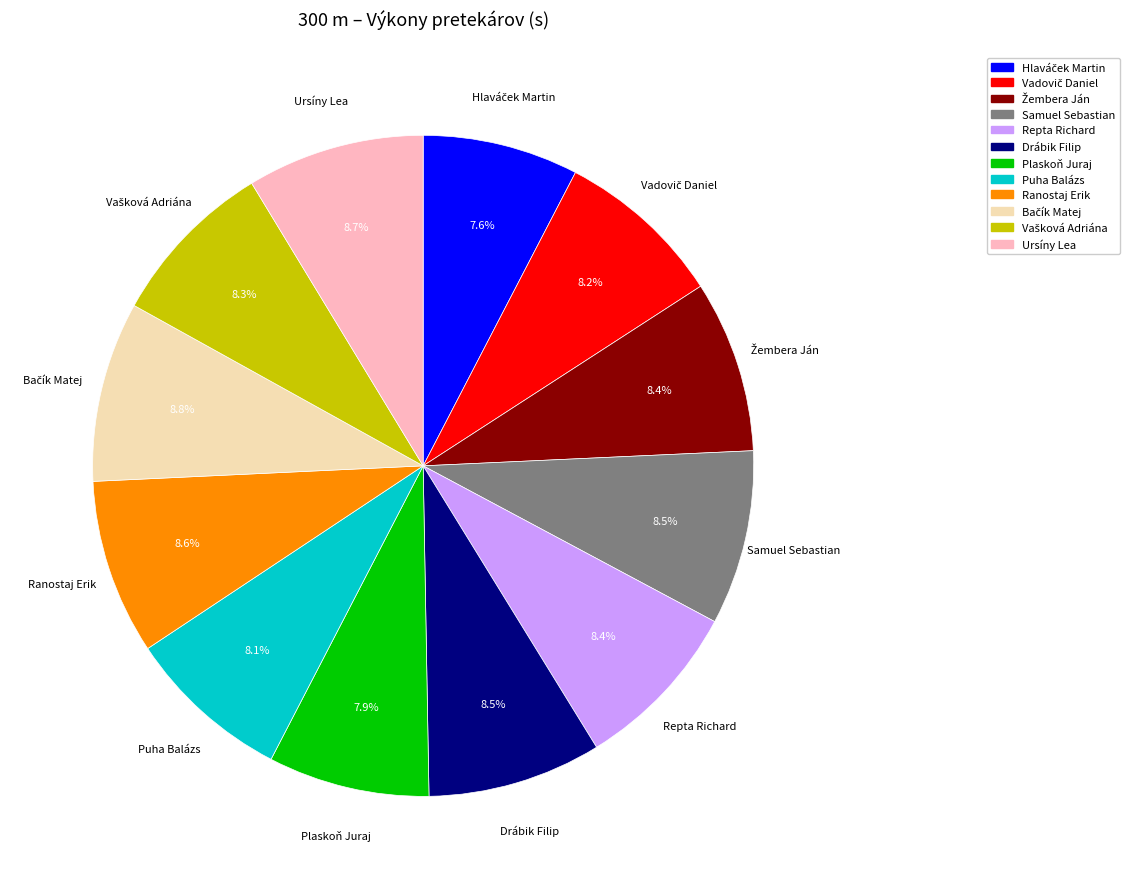

Is Puha Balázs the majority of the pie?

No